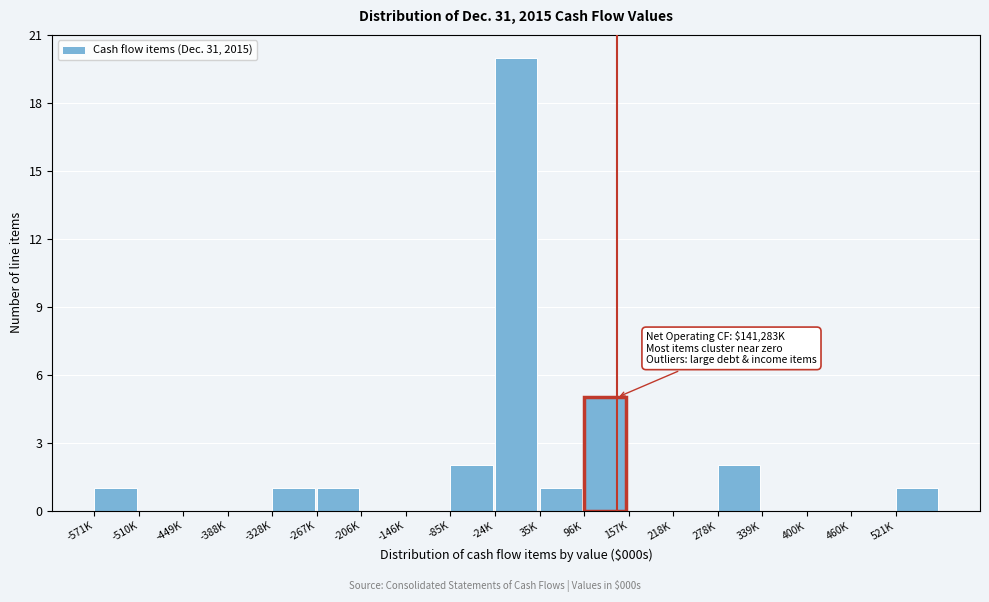

Reading left to right, transcribe all the data shown in this chart.

-571K=1	-510K=0	-449K=0	-388K=0	-328K=1	-267K=1	-206K=0	-146K=0	-85K=2	-24K=20	35K=1	96K=5	157K=0	218K=0	278K=2	339K=0	400K=0	460K=0	521K=1